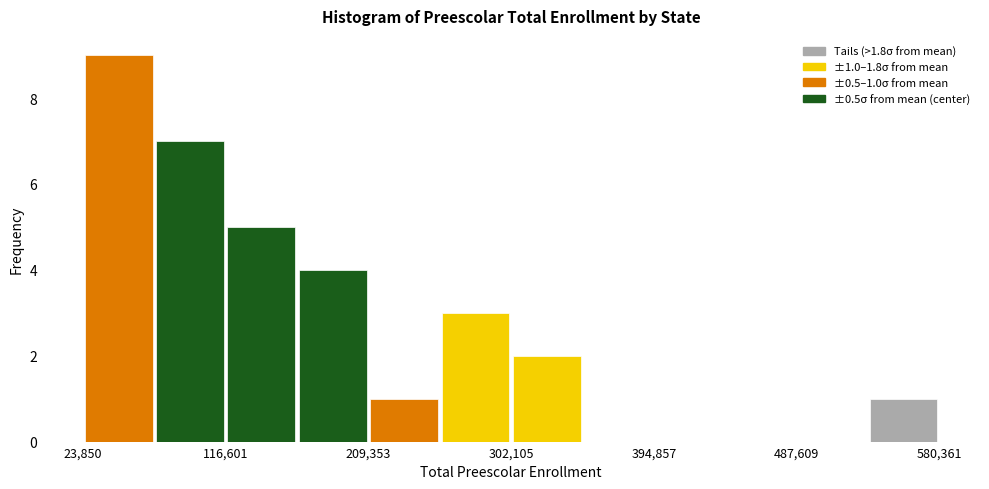

Over which range of the x-axis is the bar tallest?

20000 to 70000